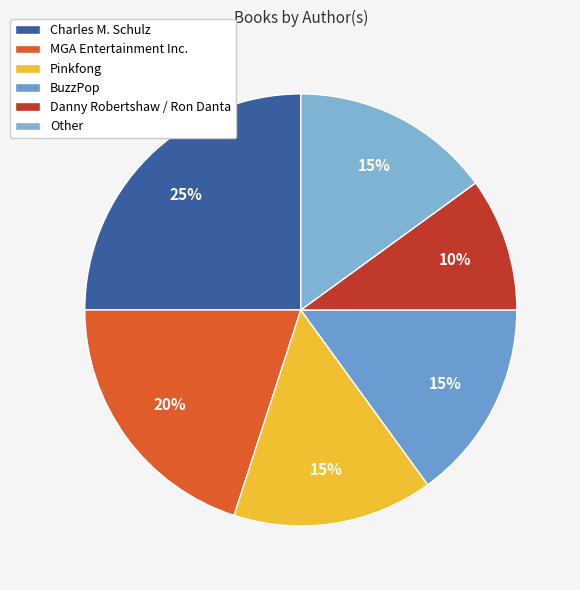

Does any single category account for the majority?

No